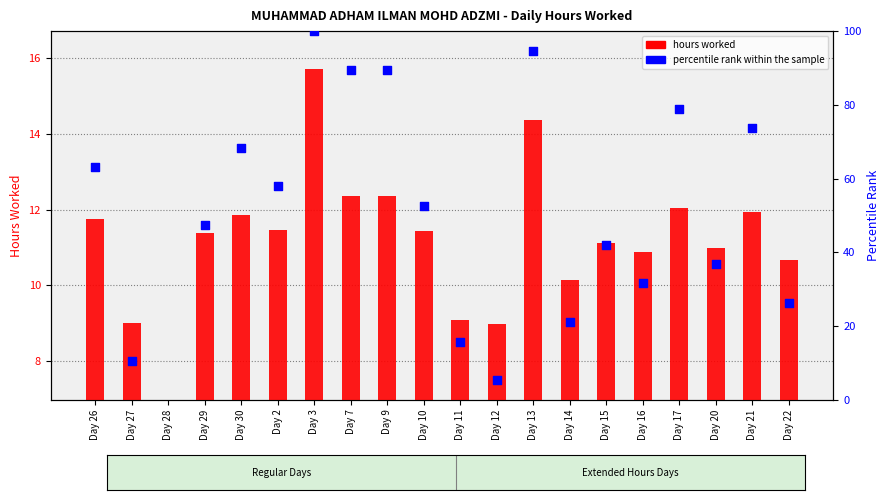

What is the ratio of the value at Day 2 to the value at Day 12?

1.3